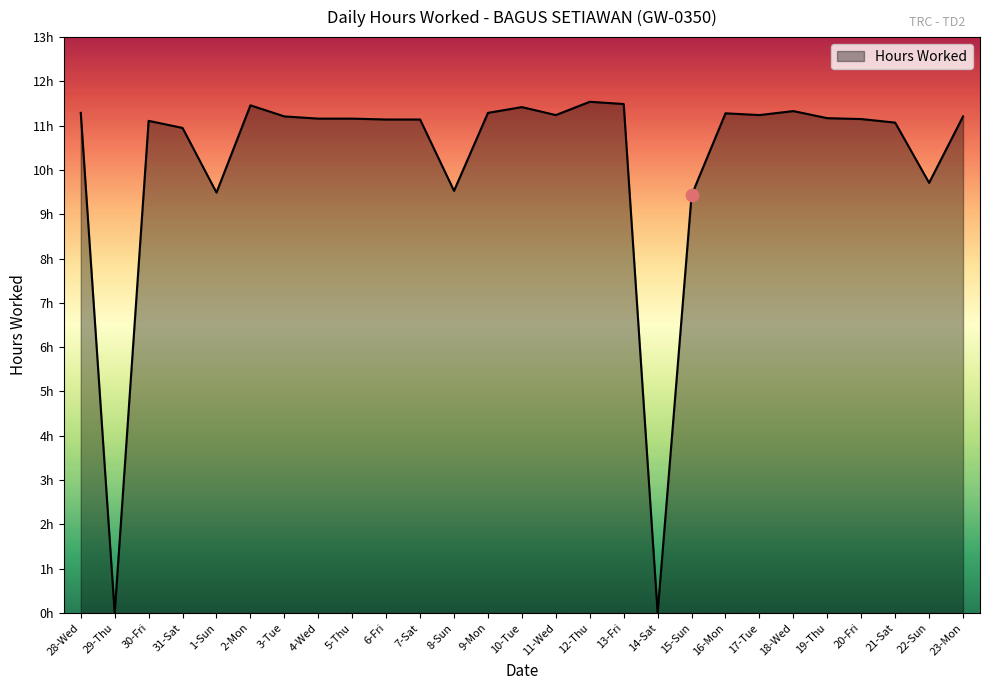

What is the change in value from 30-Fri to 22-Sun?

-1.4